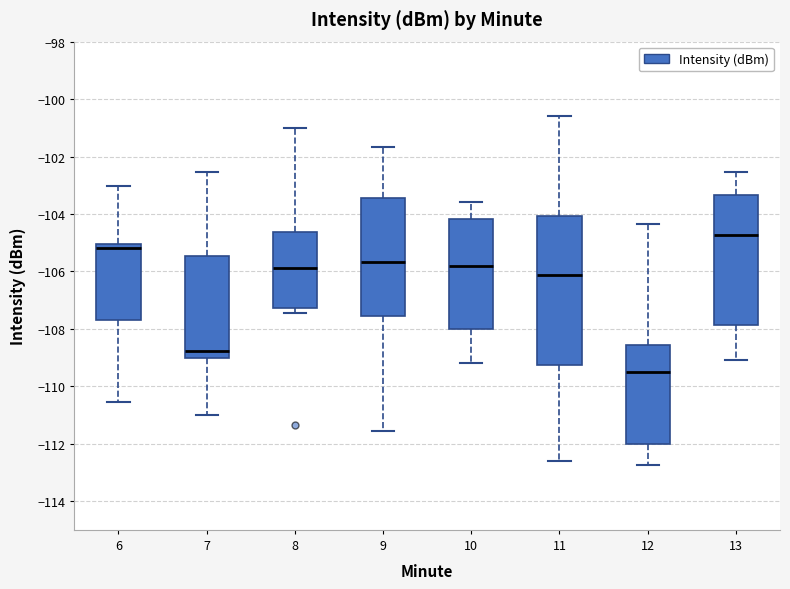

Which box is the tallest, from its lower edge to its upper edge?

11